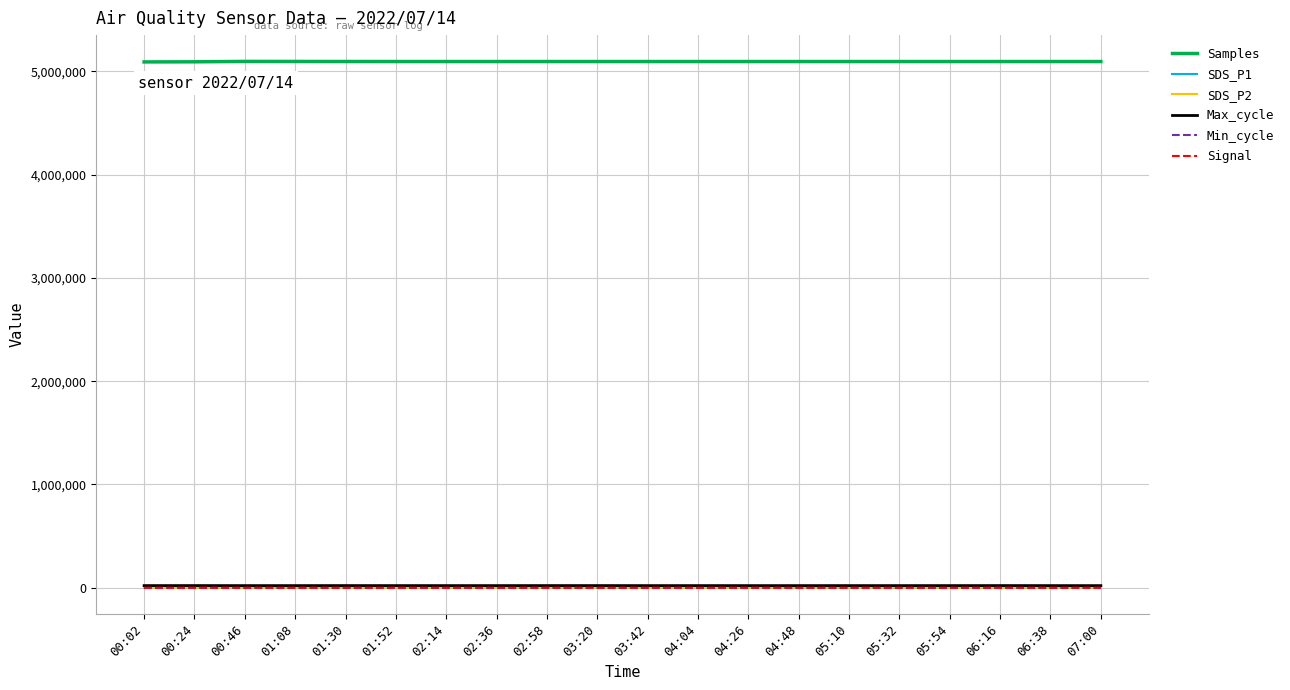

How many values in the Max_cycle series are below 20098?

9